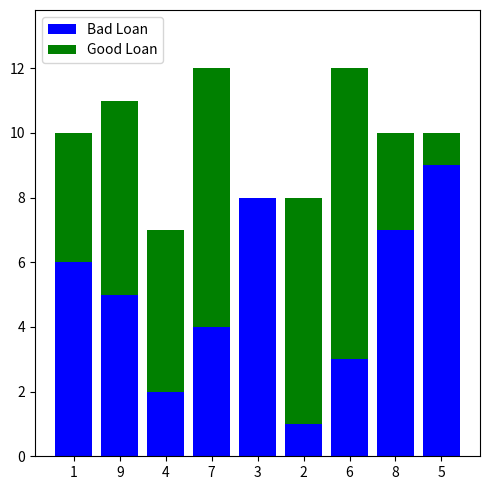

What is the highest value of the Bad Loan series?

9